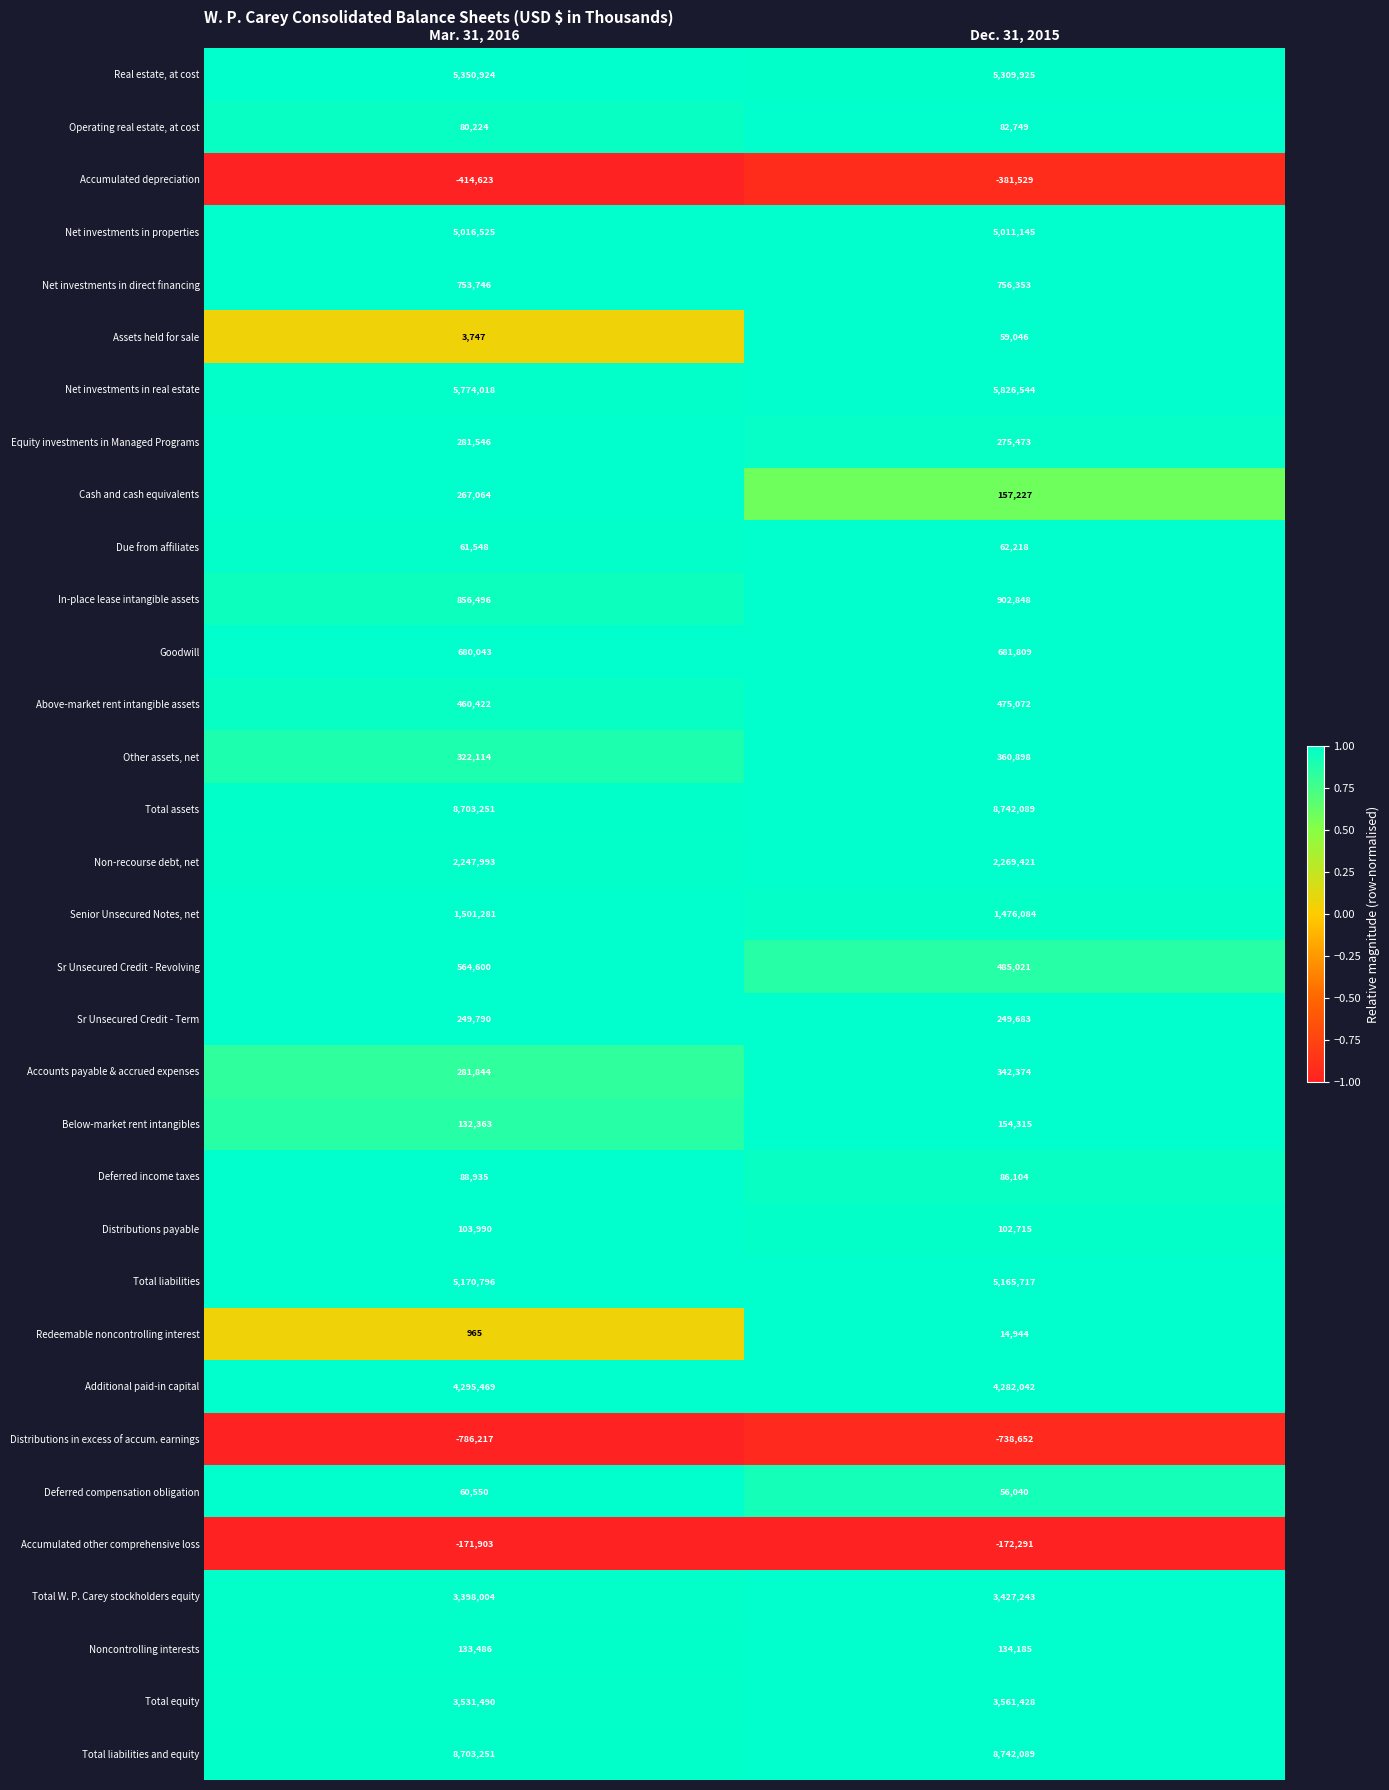

What is the total value across all series at Dec. 31, 2015?

57960329